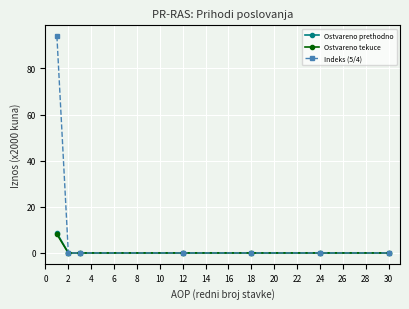

True or false: Ostvareno prethodno has more than 2 interior local peaks.

False